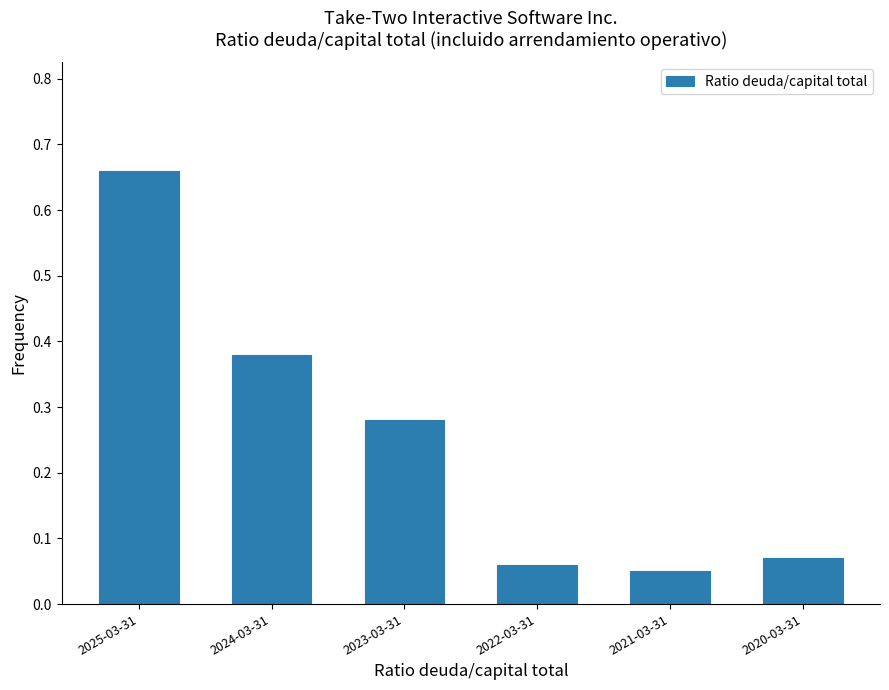

What is the change in value from 2024-03-31 to 2021-03-31?

-0.3